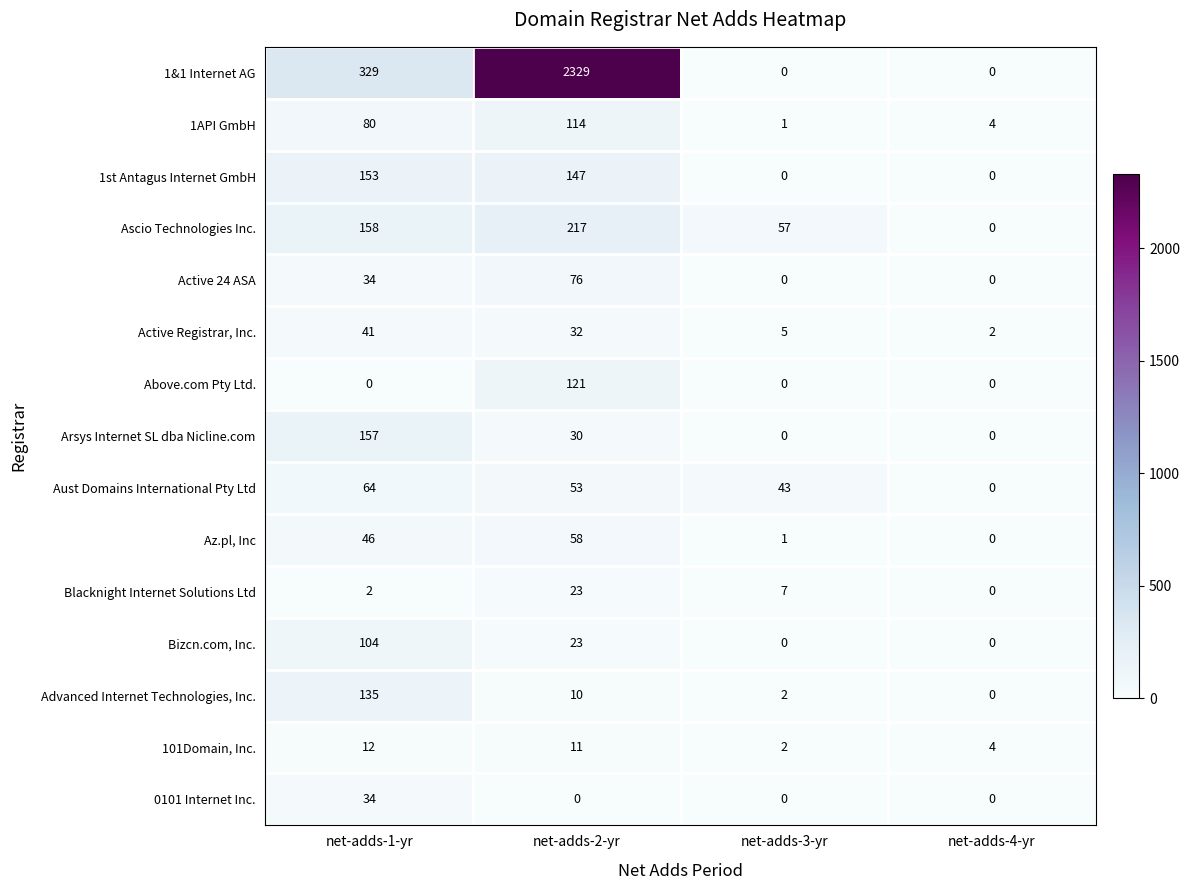

What is the difference between the 1&1 Internet AG values at net-adds-1-yr and net-adds-4-yr?

329